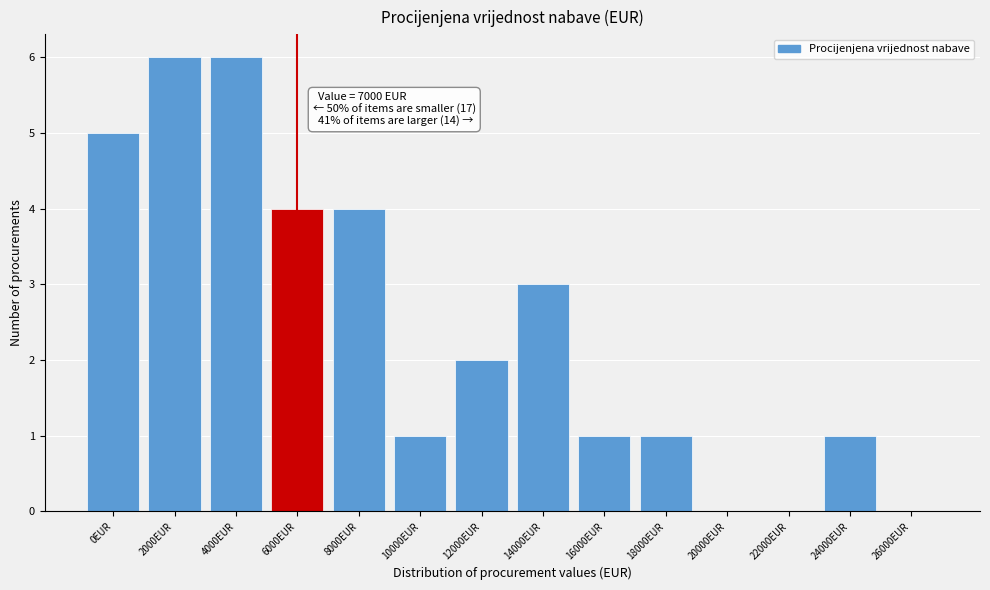

Reading right to left, what are all the values shown in this chart?

26000EUR=0	24000EUR=1	22000EUR=0	20000EUR=0	18000EUR=1	16000EUR=1	14000EUR=3	12000EUR=2	10000EUR=1	8000EUR=4	6000EUR=4	4000EUR=6	2000EUR=6	0EUR=5